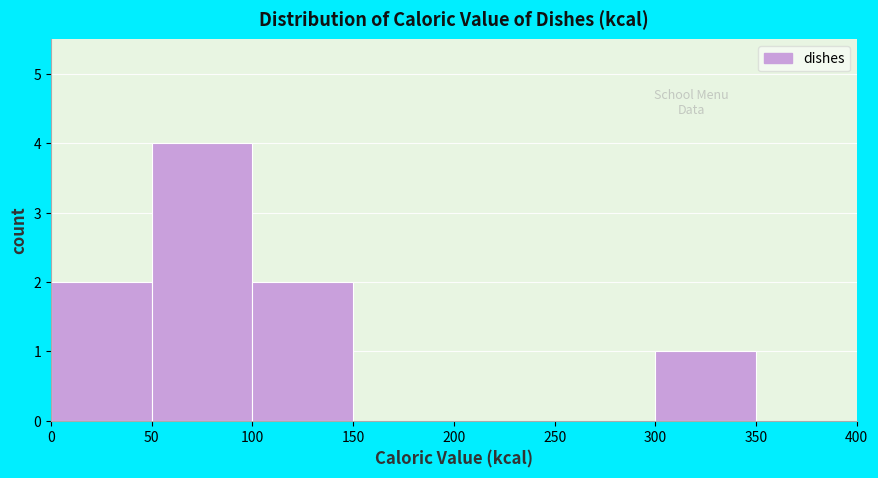

Reading left to right, transcribe this chart: for each bar, give the range it covers on the x-axis and its height. The values are not printed on the chart, so give them approximately, as read against the axis.

0 to 50: 2
50 to 100: 4
100 to 150: 2
150 to 200: 0
200 to 250: 0
250 to 300: 0
300 to 350: 1
350 to 400: 0